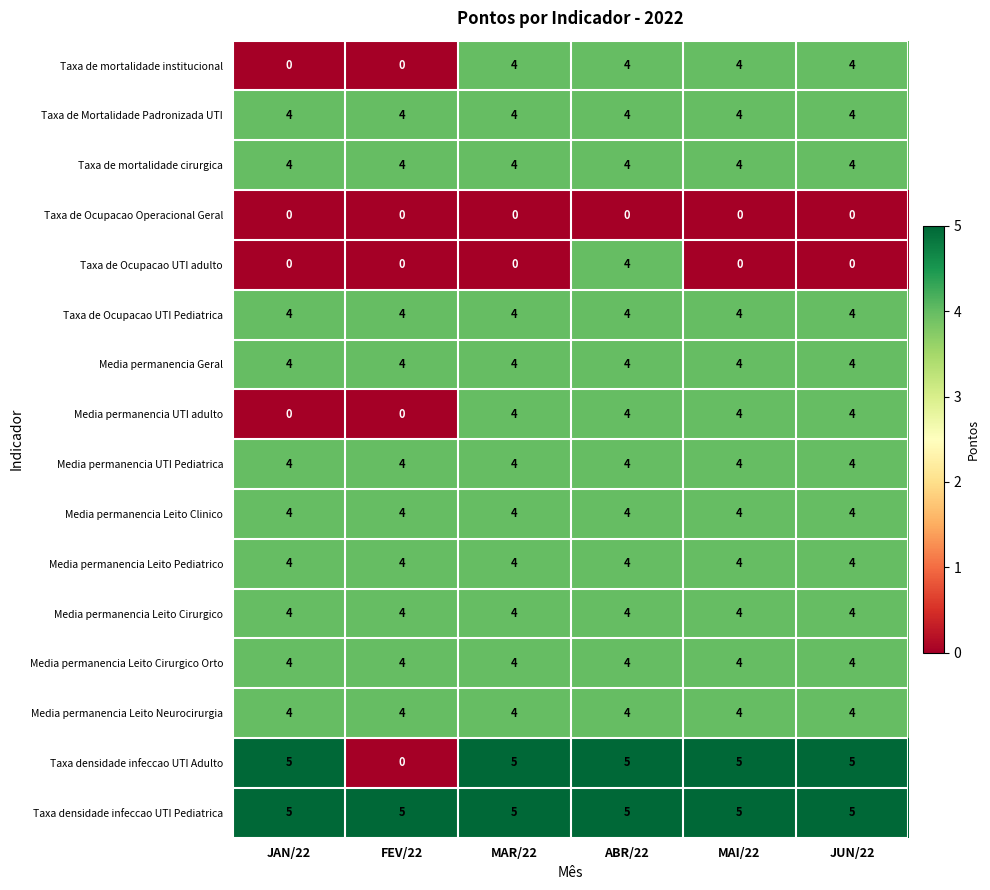

Which series has the widest spread of values?

Taxa densidade infeccao UTI Adulto